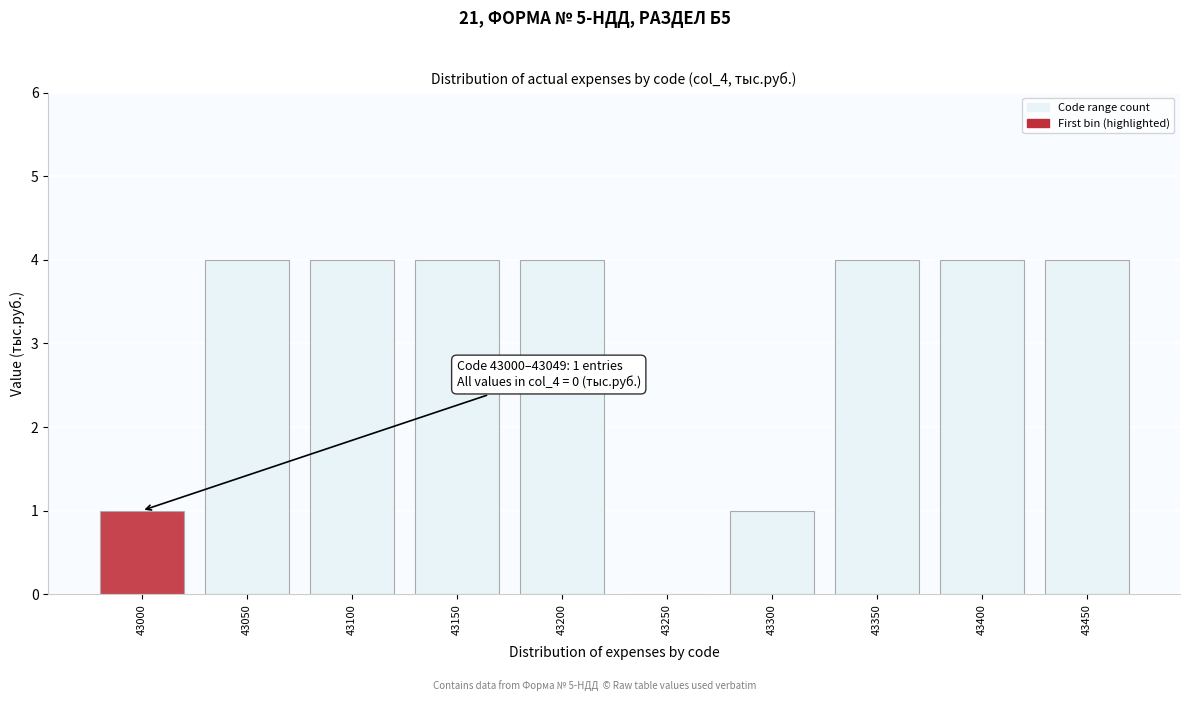

Reading left to right, what are all the values shown in this chart?

43000=1	43050=4	43100=4	43150=4	43200=4	43250=0	43300=1	43350=4	43400=4	43450=4